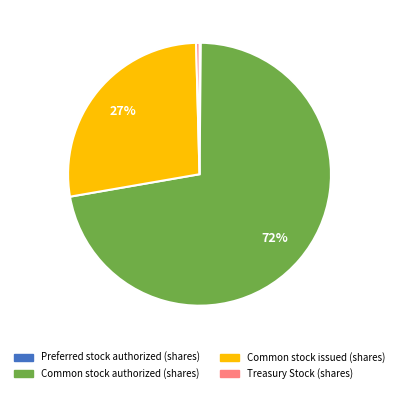

Which category has the biggest portion of the pie?

Common stock authorized (shares)